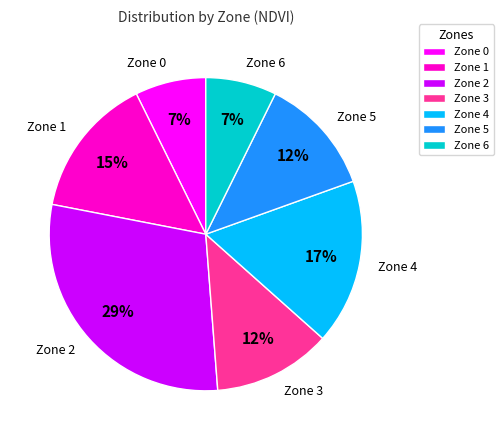

Does any single category account for the majority?

No